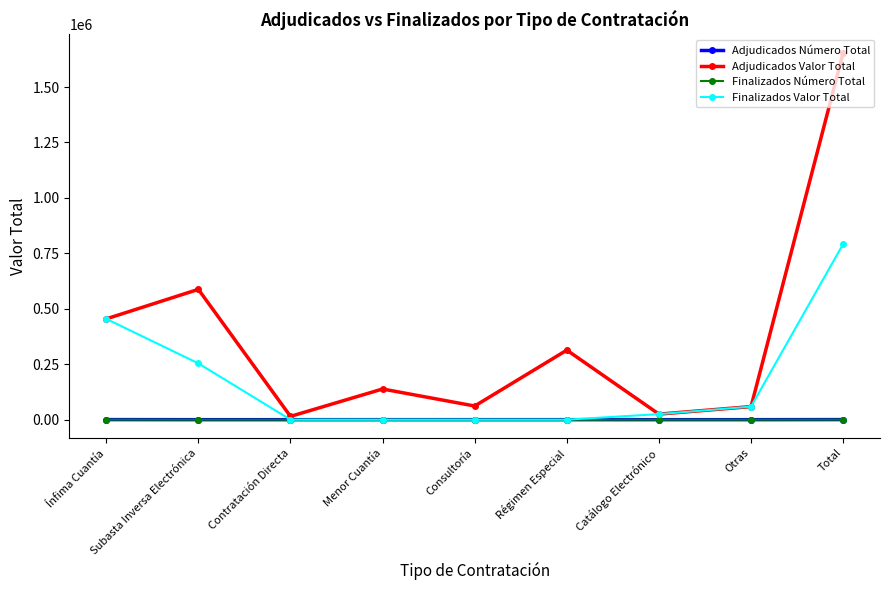

How many values in the Adjudicados Valor Total series exceed 138306?

5